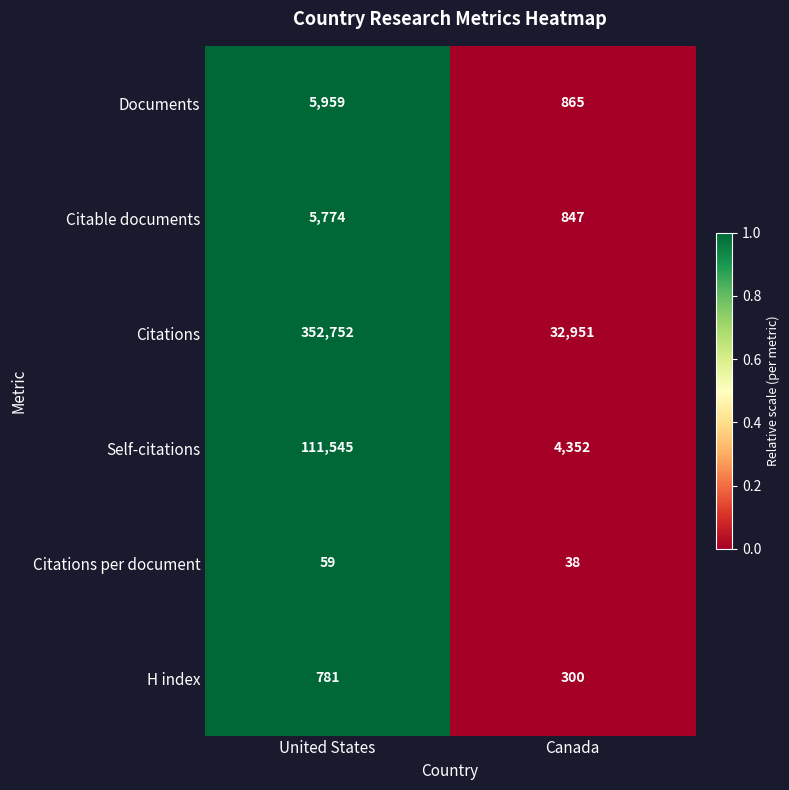

At which label is Self-citations closest to 57948?

Canada